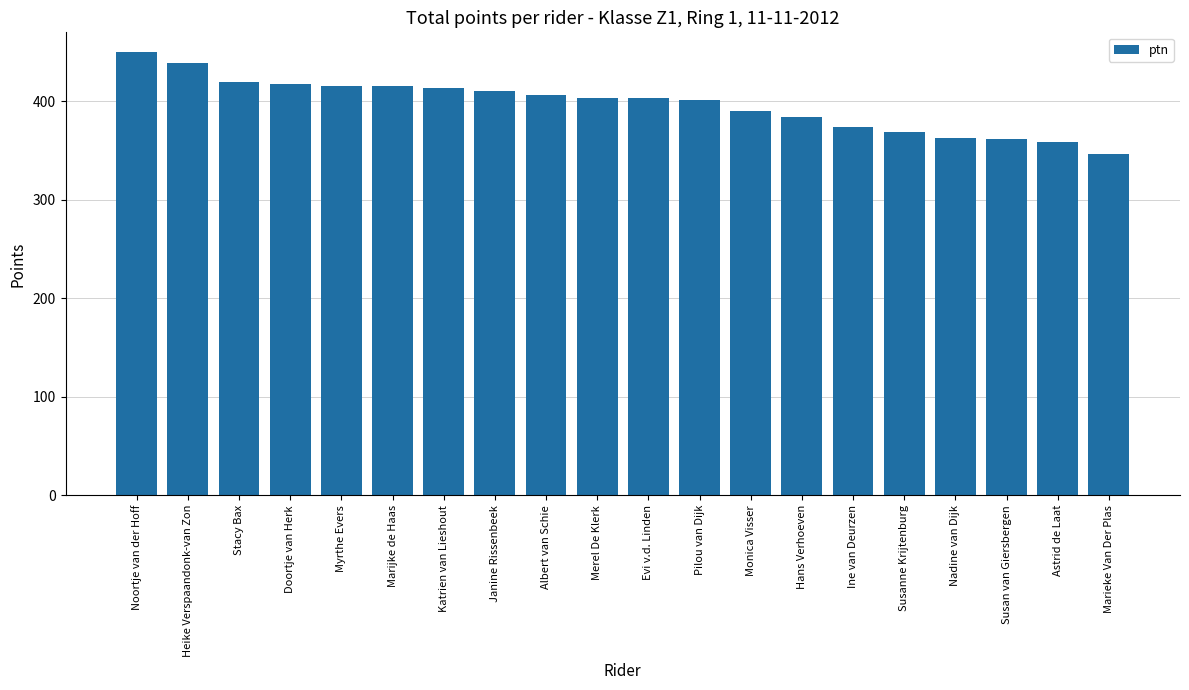

True or false: the data shows 159 at Myrthe Evers.

False